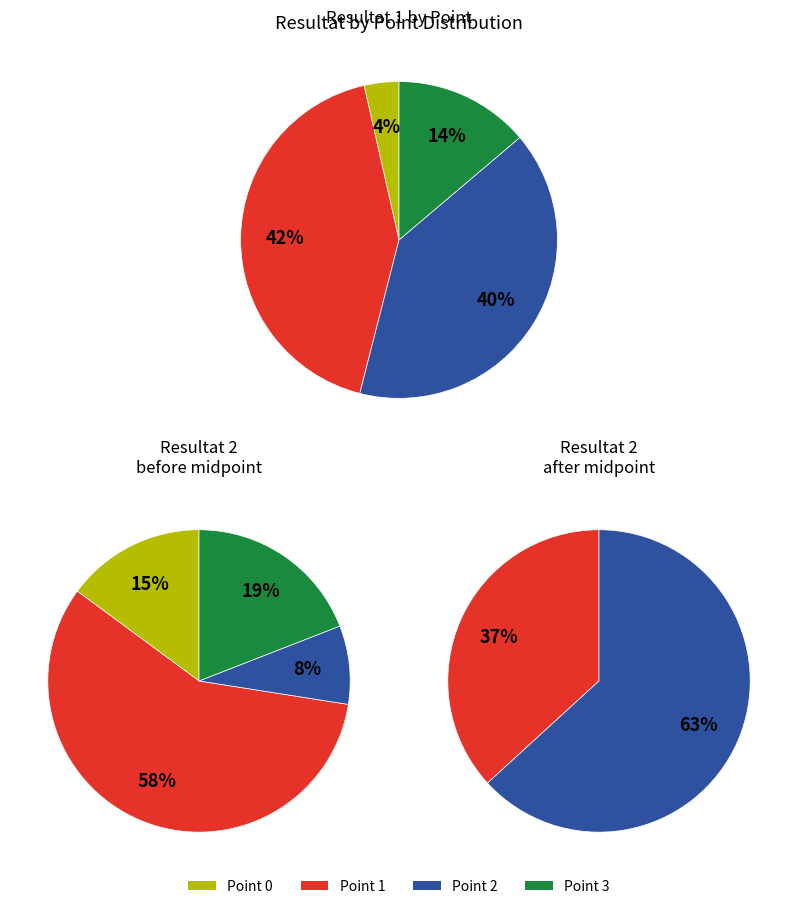

Do 2 and 18 together represent more than half of the pie?

No